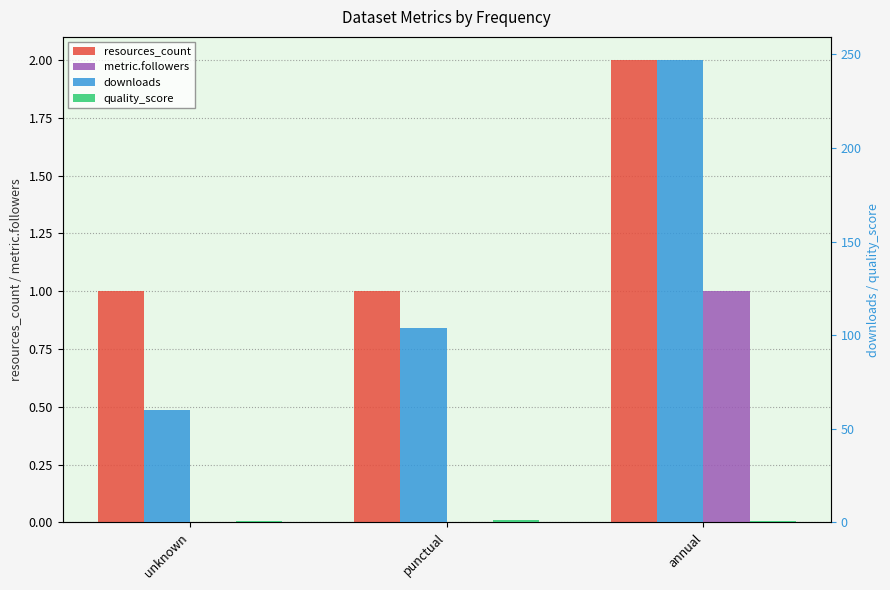

Which has a higher value, annual or punctual?

annual